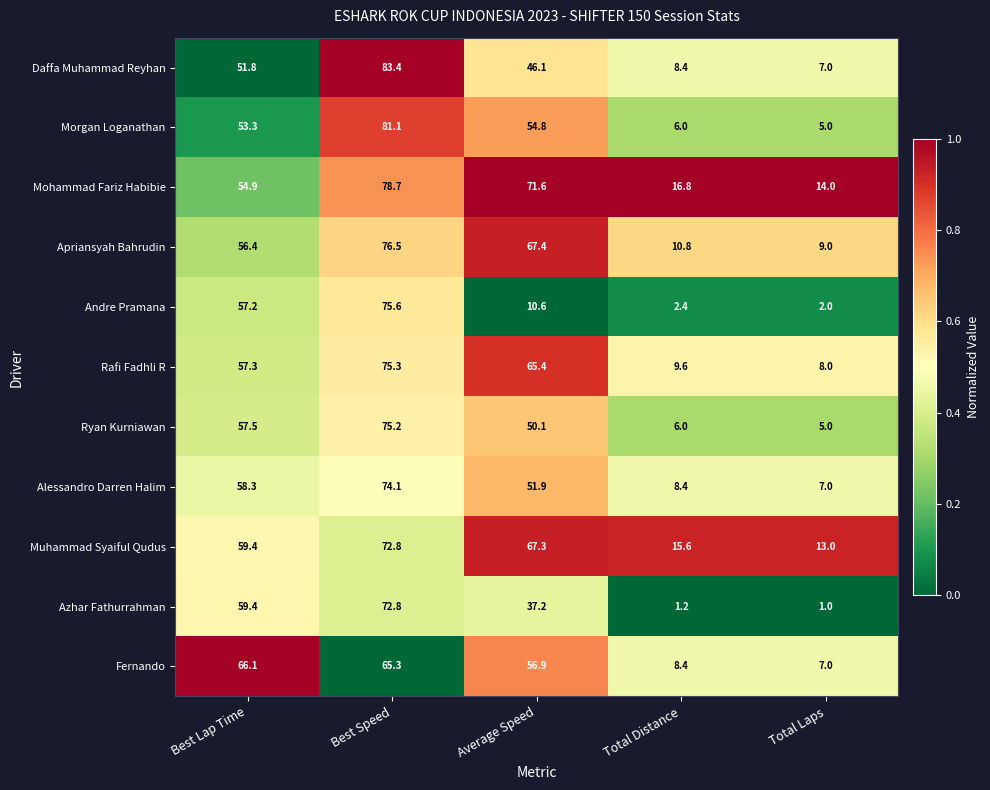

What is the sum of the Apriansyah Bahrudin values at Best Speed and Average Speed?

143.9